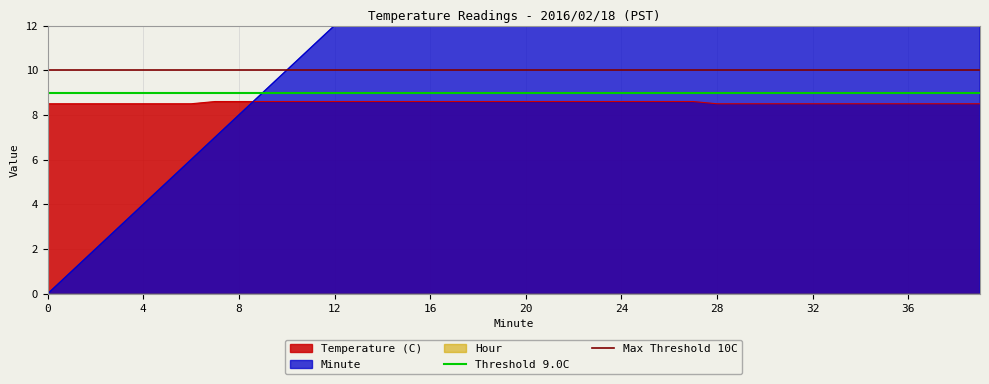

What is the maximum value for Temperature (C)?

8.6